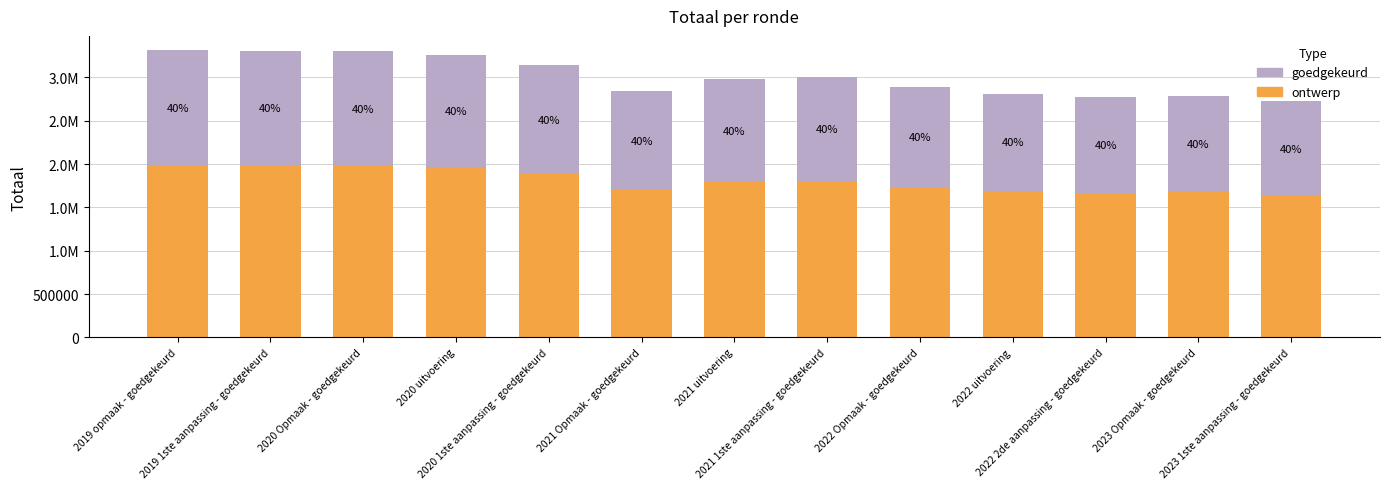

What is the value of the goedgekeurd bar at the 7th from the left?

1192551.6